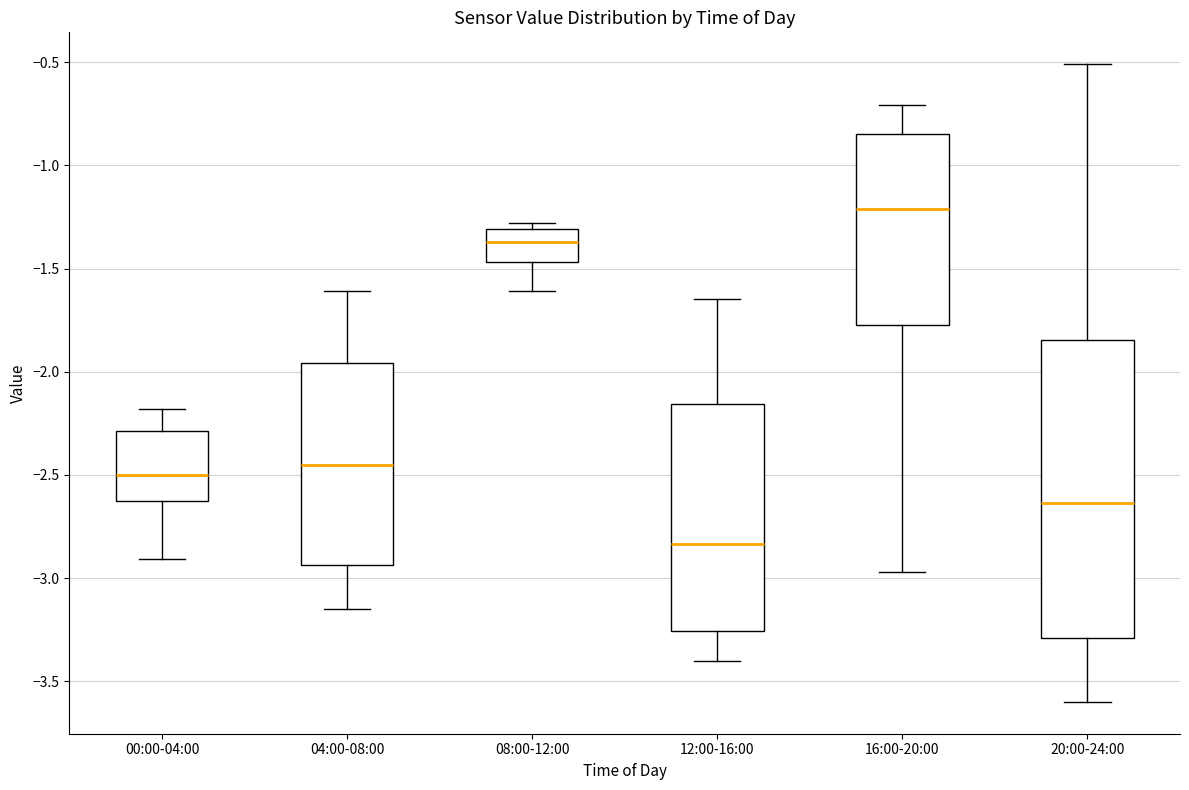

Where is the upper edge of the box for 16:00-20:00 on the y-axis? The values are not printed on the chart, so give them approximately, as read against the axis.

-0.85